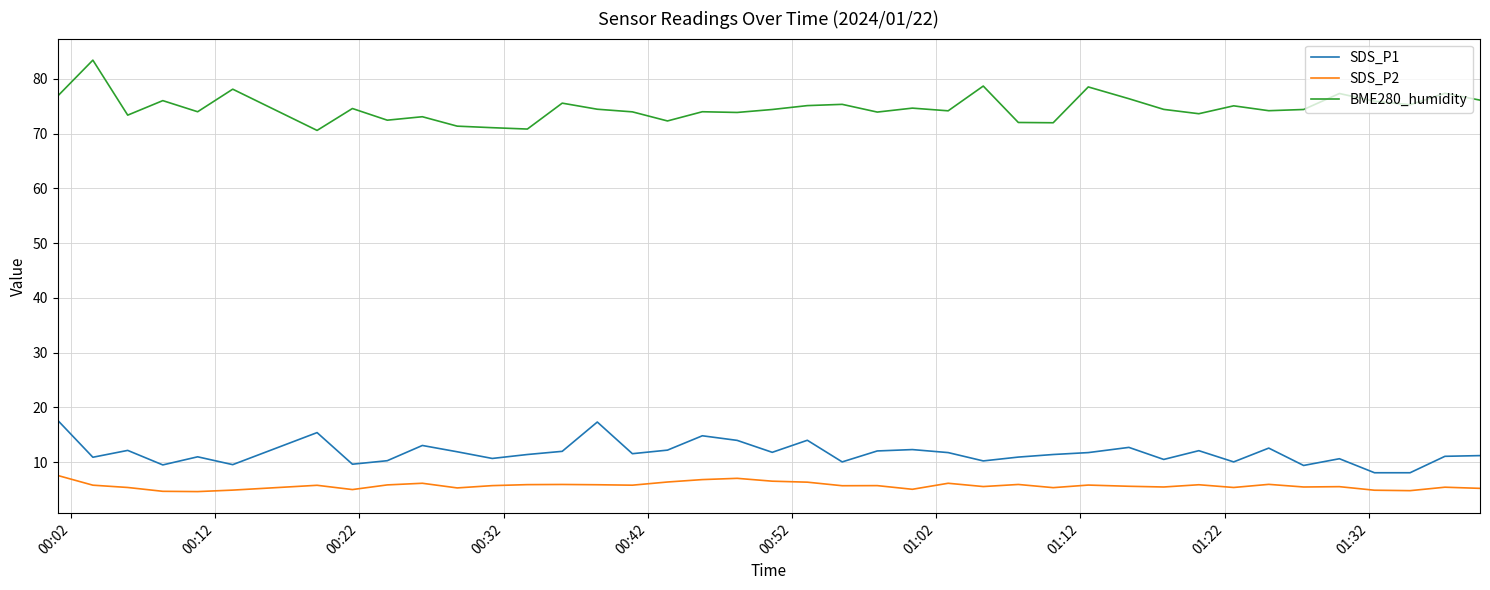

True or false: SDS_P2 and SDS_P1 intersect in this chart.

False